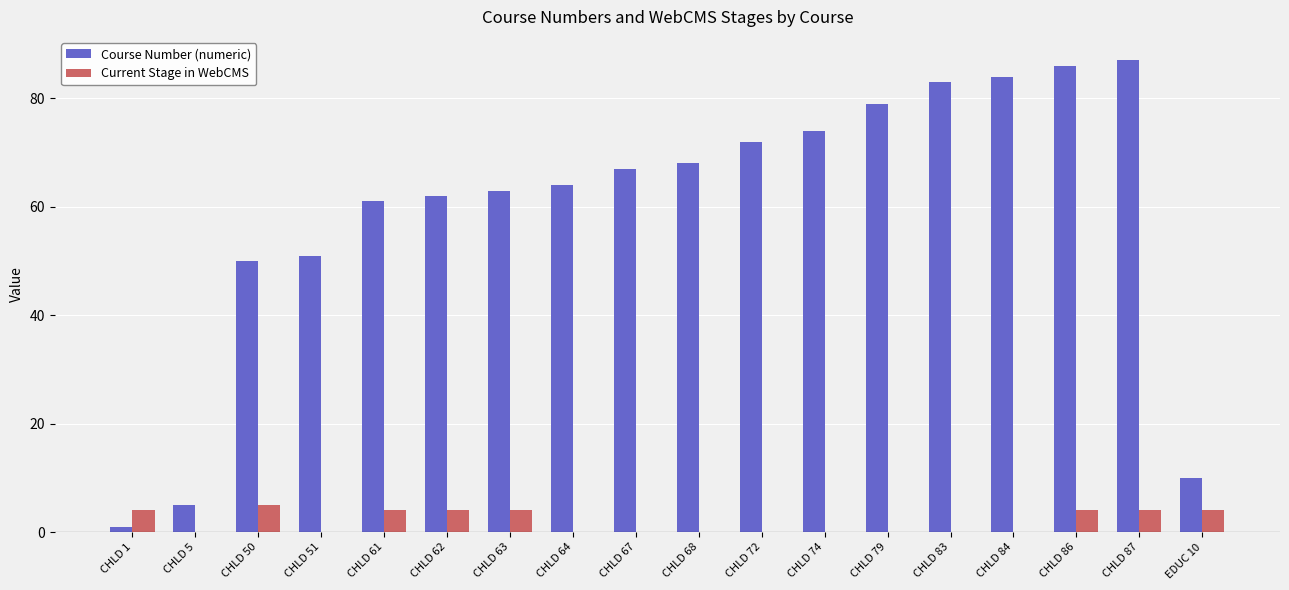

What are all the series names shown in the legend?

Course Number (numeric), Current Stage in WebCMS